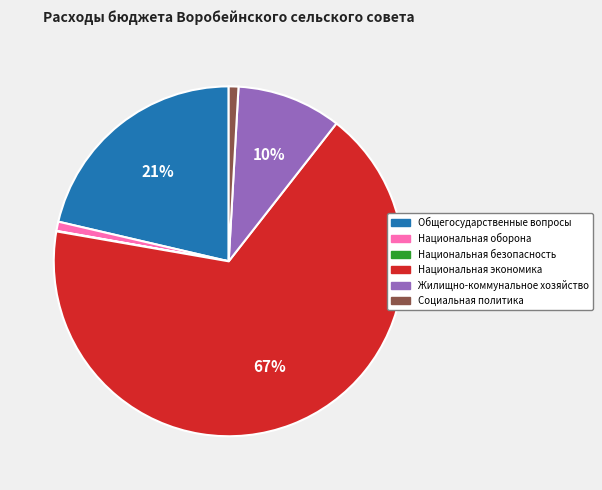

Does Социальная политика represent more than half of the total?

No